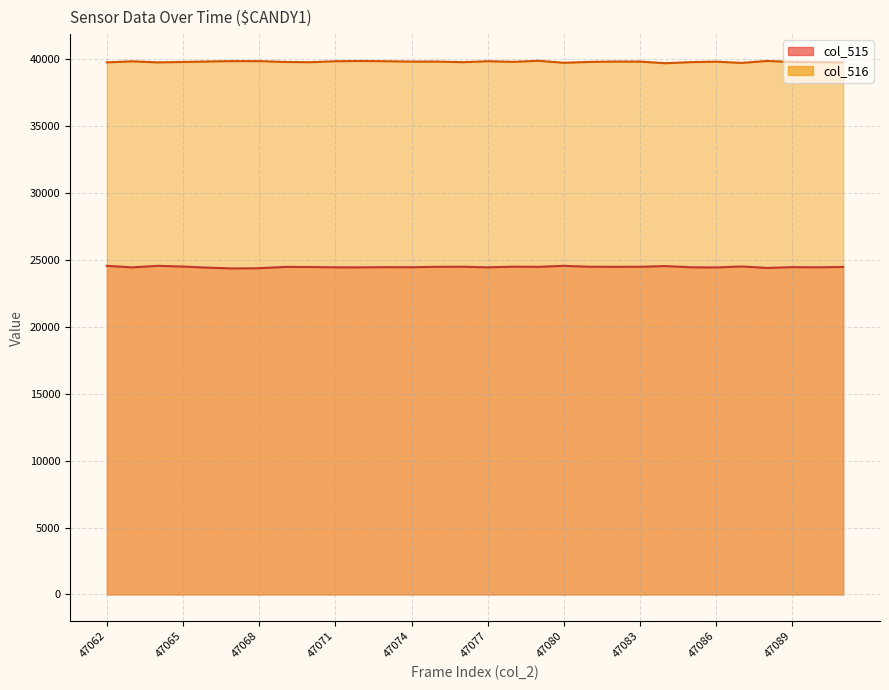

Where is col_515 nearest to the value 24456?

47073